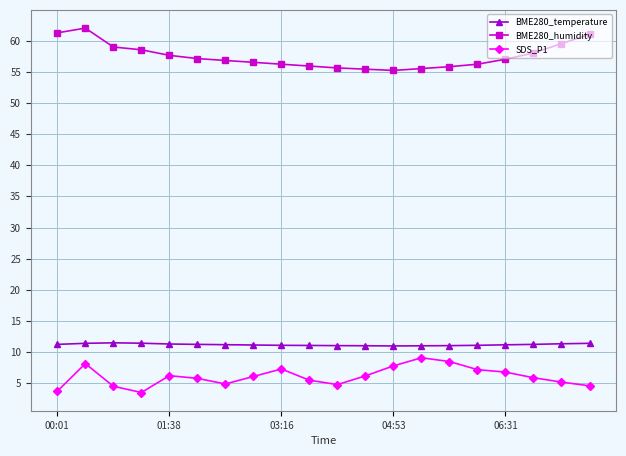

What is the lowest value of the SDS_P1 series?

3.5